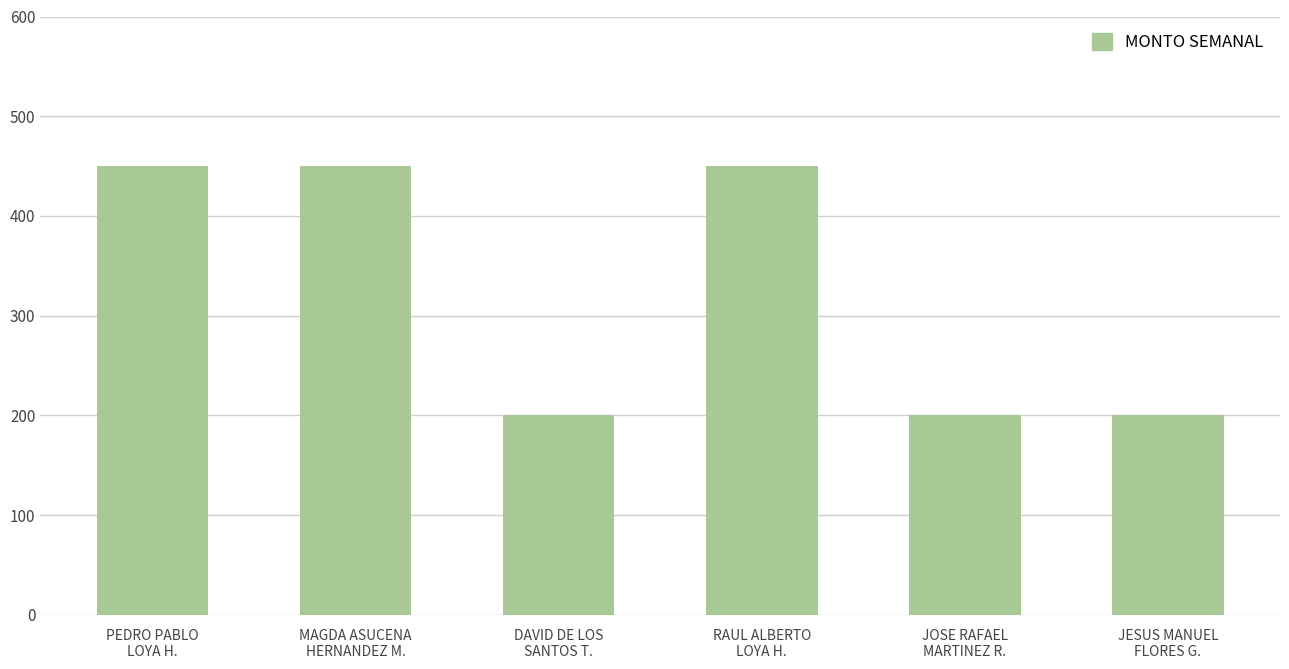

What is the smallest value displayed?

200